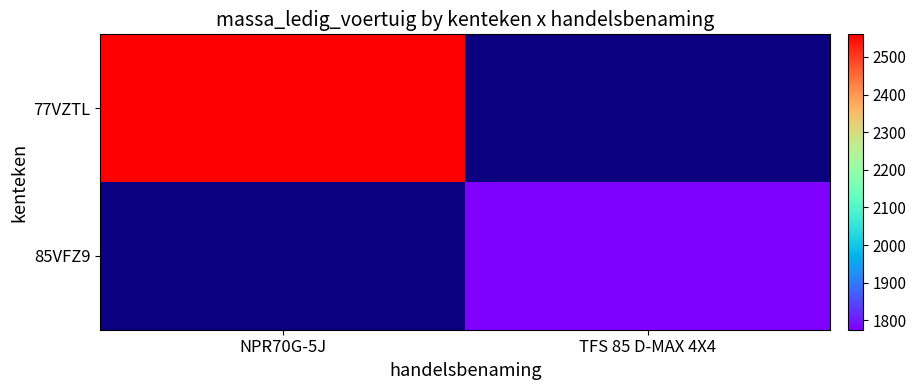

At which category does the chart reach its minimum across all series?

TFS 85 D-MAX 4X4